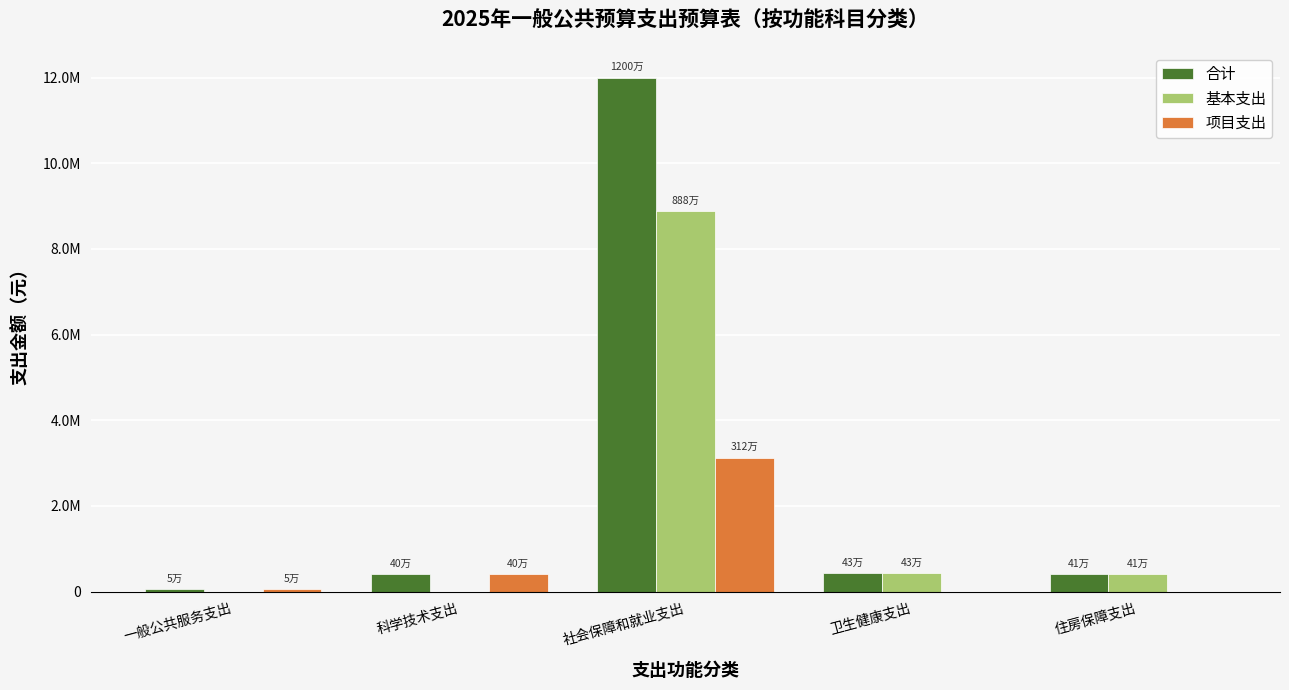

What is the approximate value of 基本支出 at 卫生健康支出?

430963.0